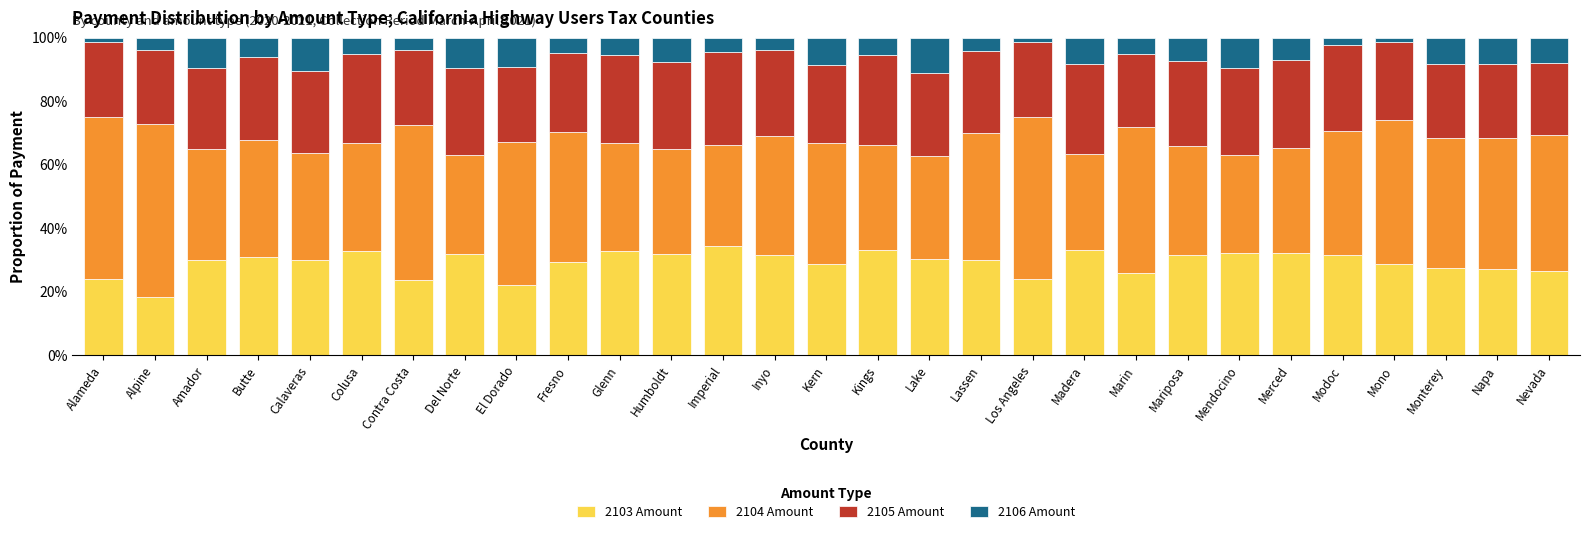

What value does the 2103 Amount series have at Humboldt?

32.0